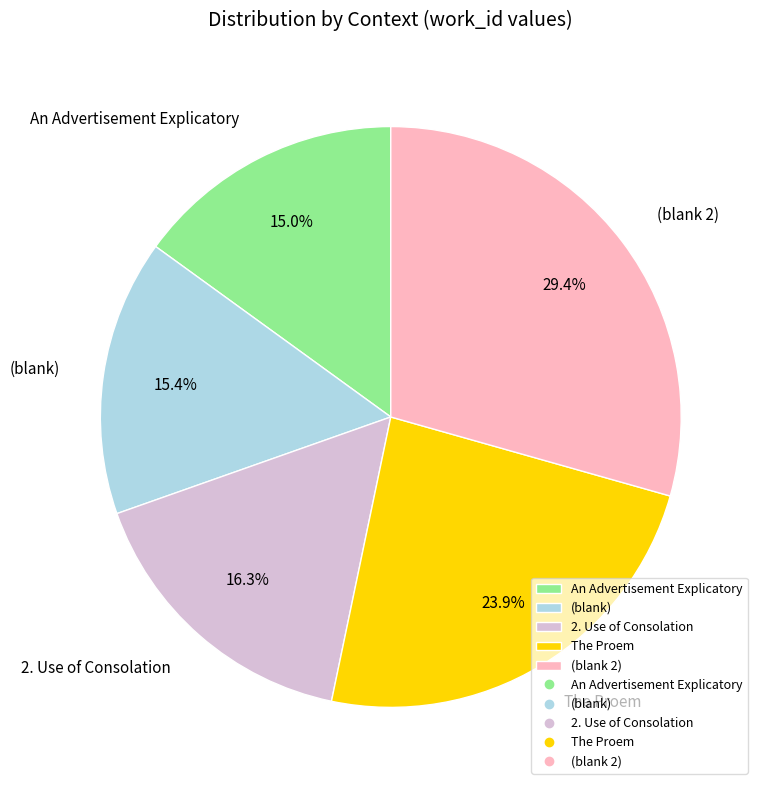

What percentage is the (blank 2) slice, to the nearest percent?

29%